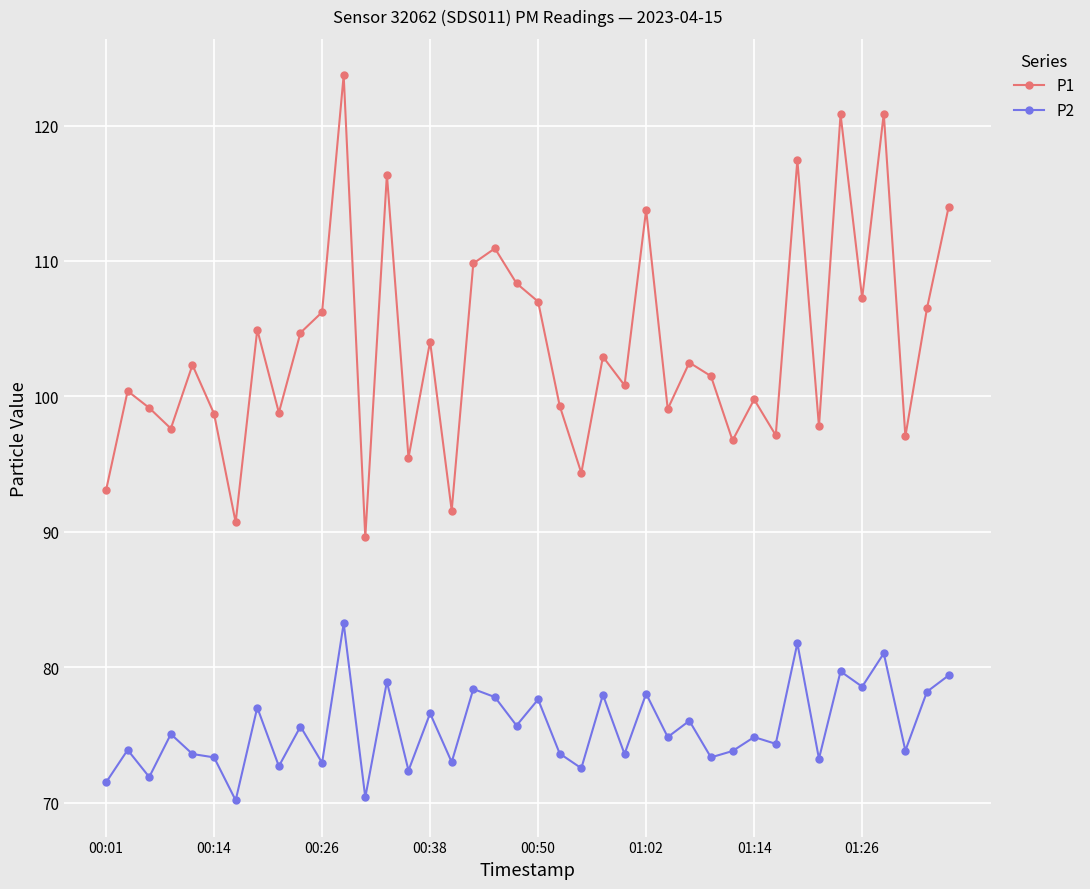

What is the minimum value shown in the chart?

70.2